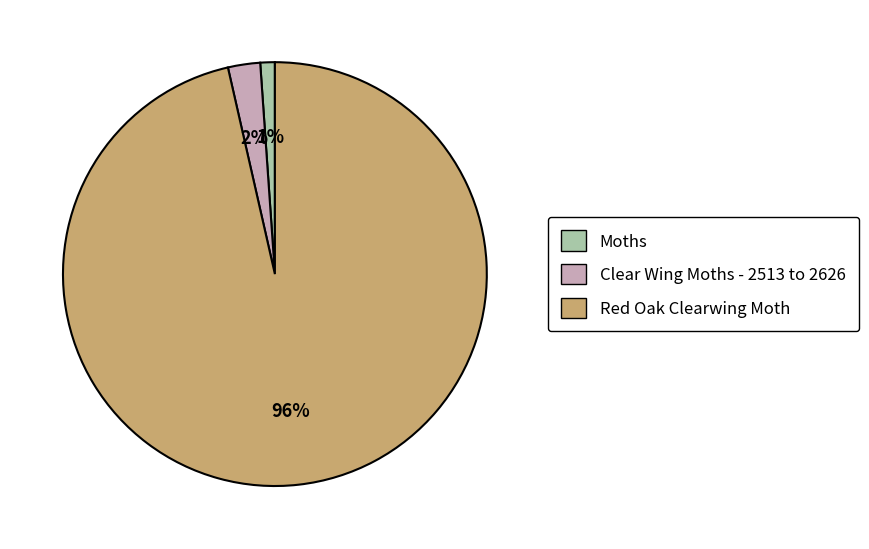

Do Clear Wing Moths - 2513 to 2626 and Red Oak Clearwing Moth together represent more than half of the pie?

Yes